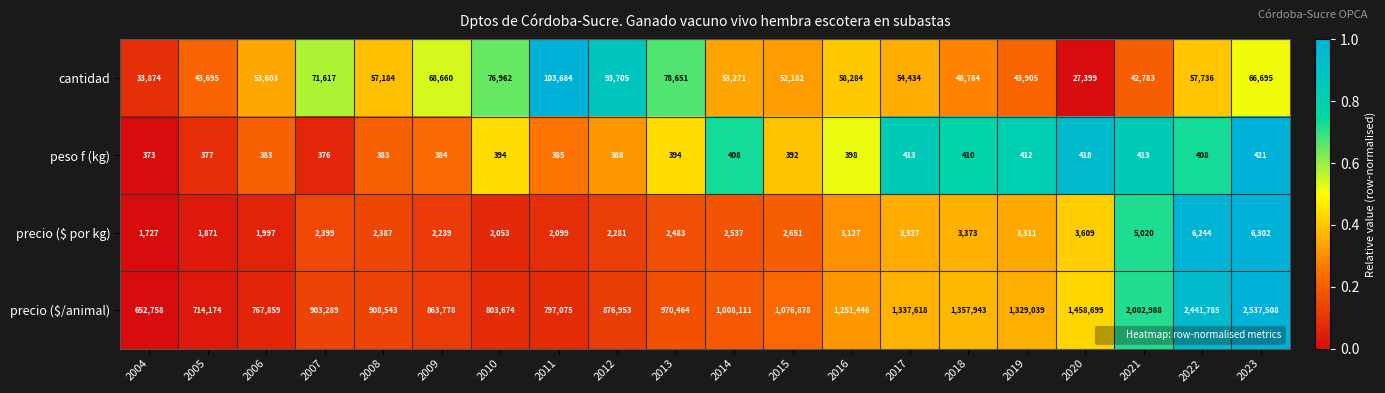

The peso f (kg) series shows 412 at 2019. True or false?

True